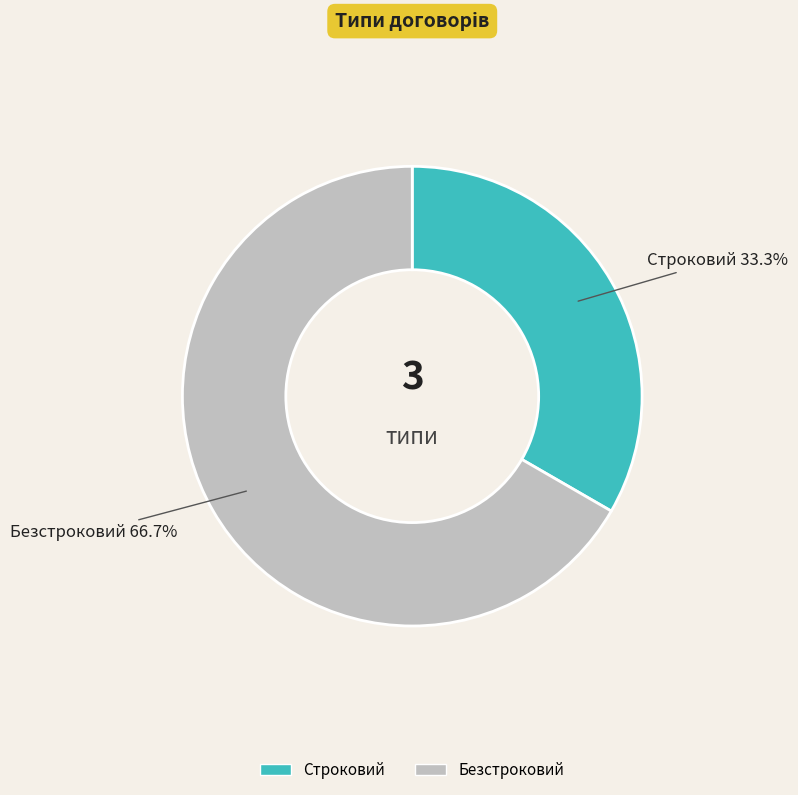

Is Строковий the majority of the pie?

No